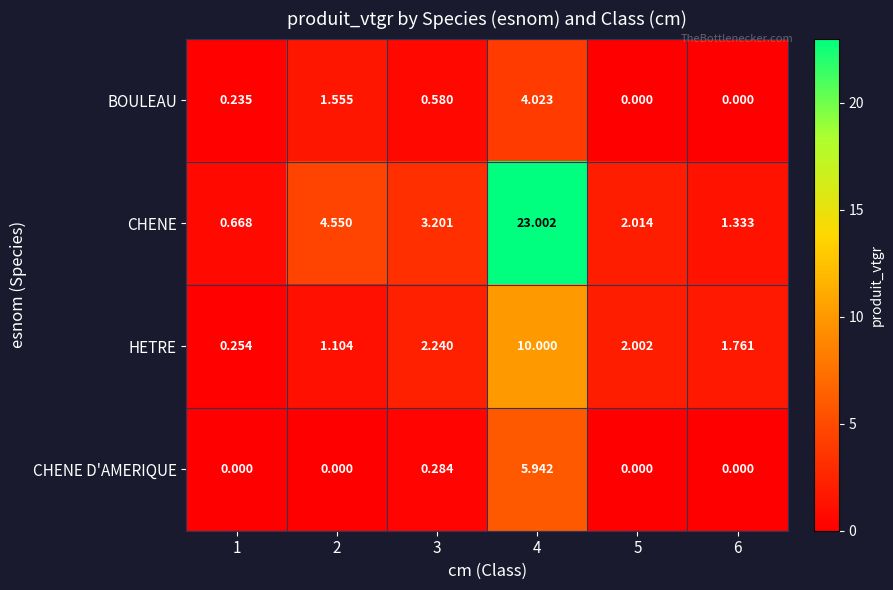

Rank the series by their maximum value, from highest to lowest.

CHENE, HETRE, CHENE D'AMERIQUE, BOULEAU